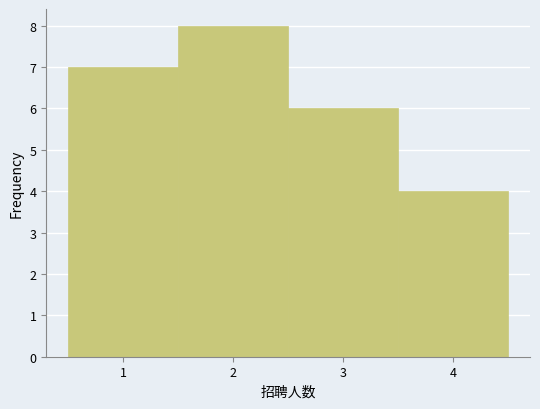

How tall is the bar that spans 2.5 to 3.5 on the x-axis? The values are not printed on the chart, so give them approximately, as read against the axis.

6